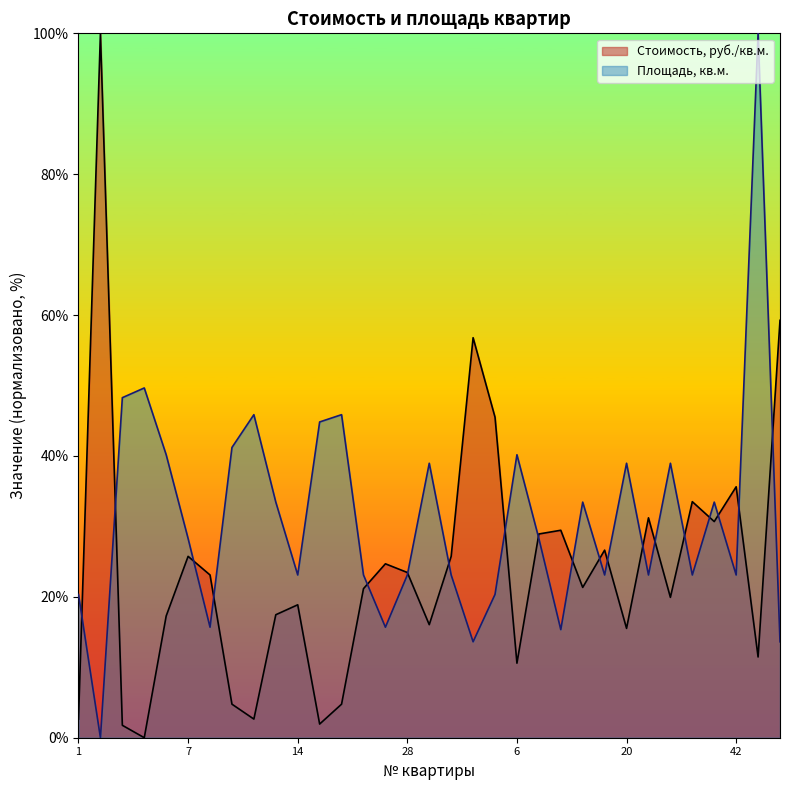

How many lines are shown in the chart?

2